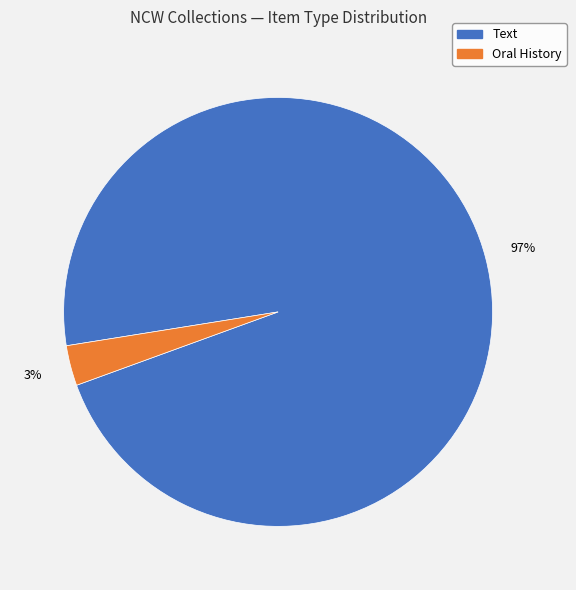

Count the number of slices in the pie.

2